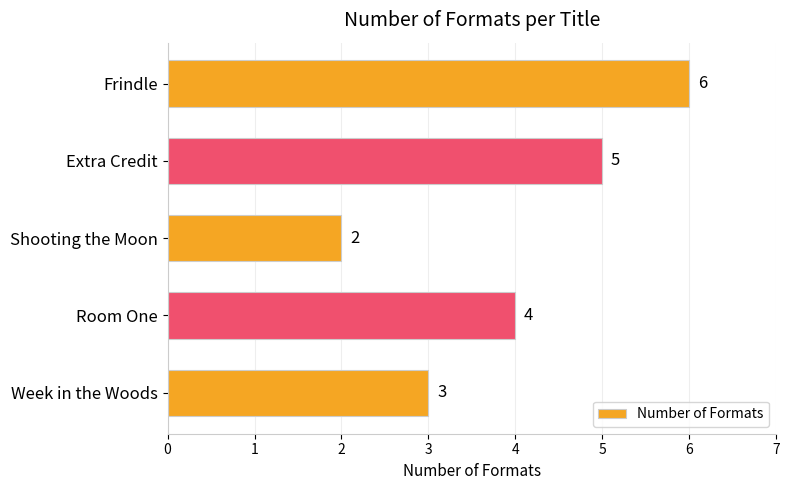

Which has a higher value, Shooting the Moon or Extra Credit?

Extra Credit